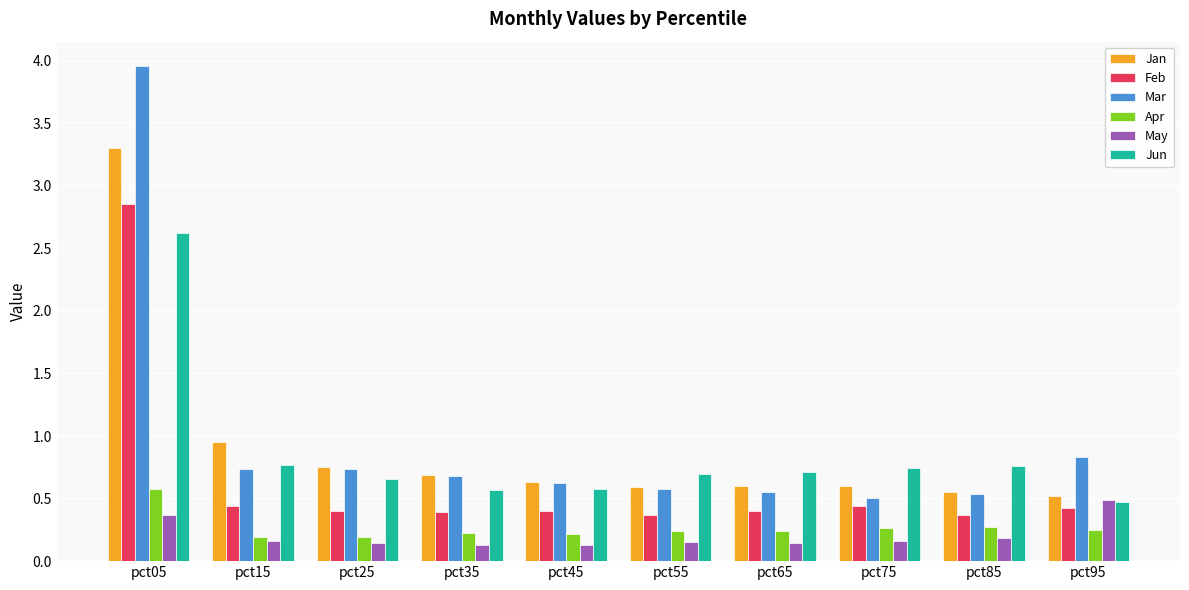

The May series shows 0.0 at pct55. True or false?

False